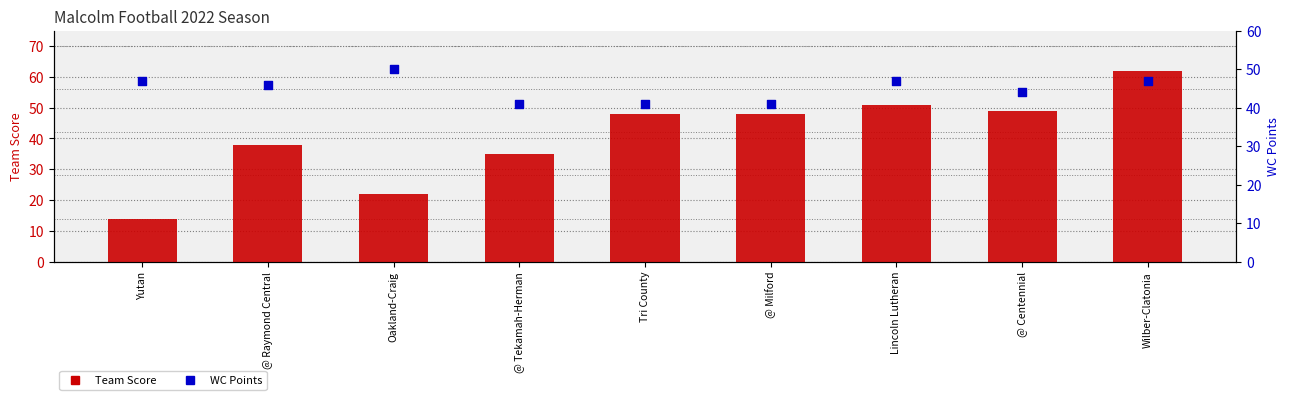

At which category is the sum across all series the highest?

Wilber-Clatonia